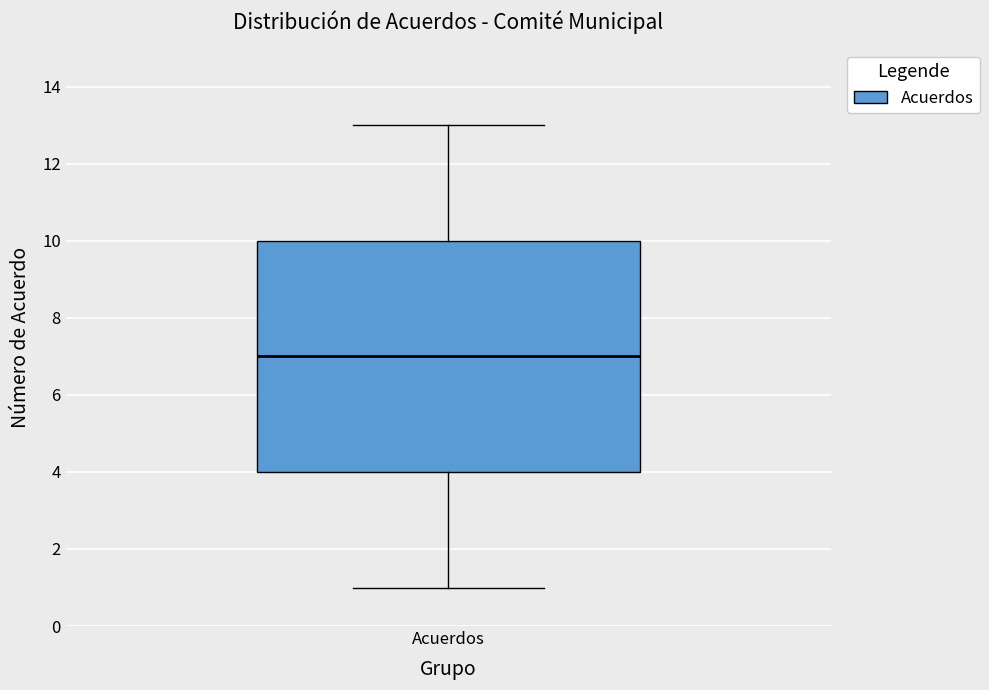

Where does the median line of the box for Acuerdos sit on the y-axis? The values are not printed on the chart, so give them approximately, as read against the axis.

7